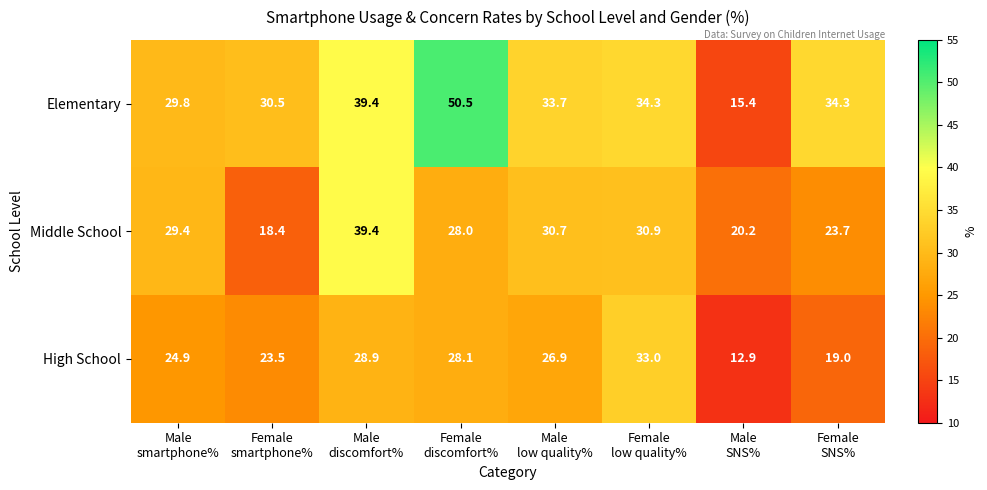

Which label corresponds to the smallest value in the chart?

Male
SNS%